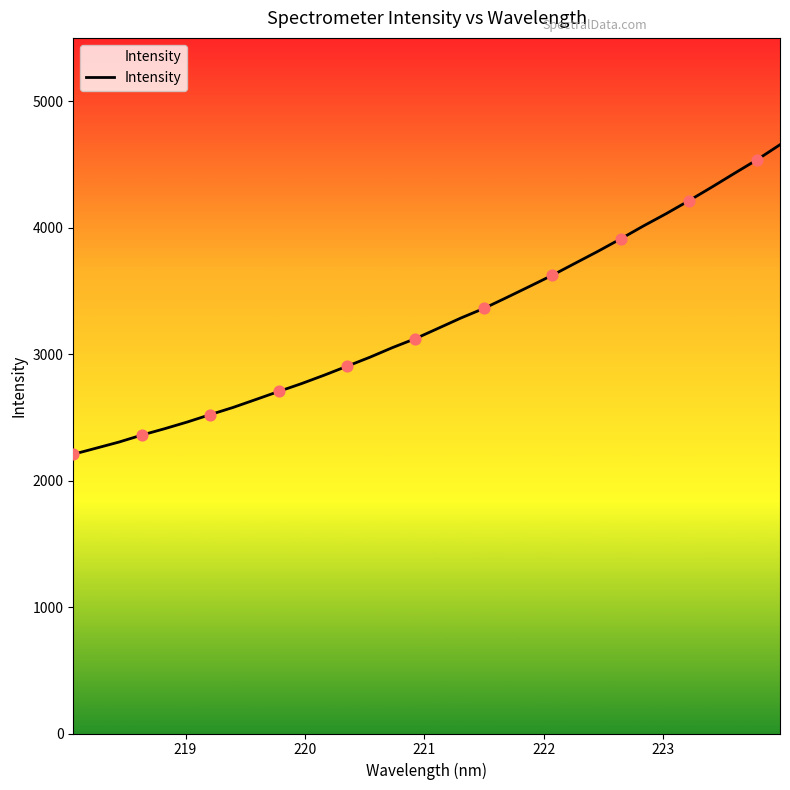

What is the smallest value displayed?

2207.9